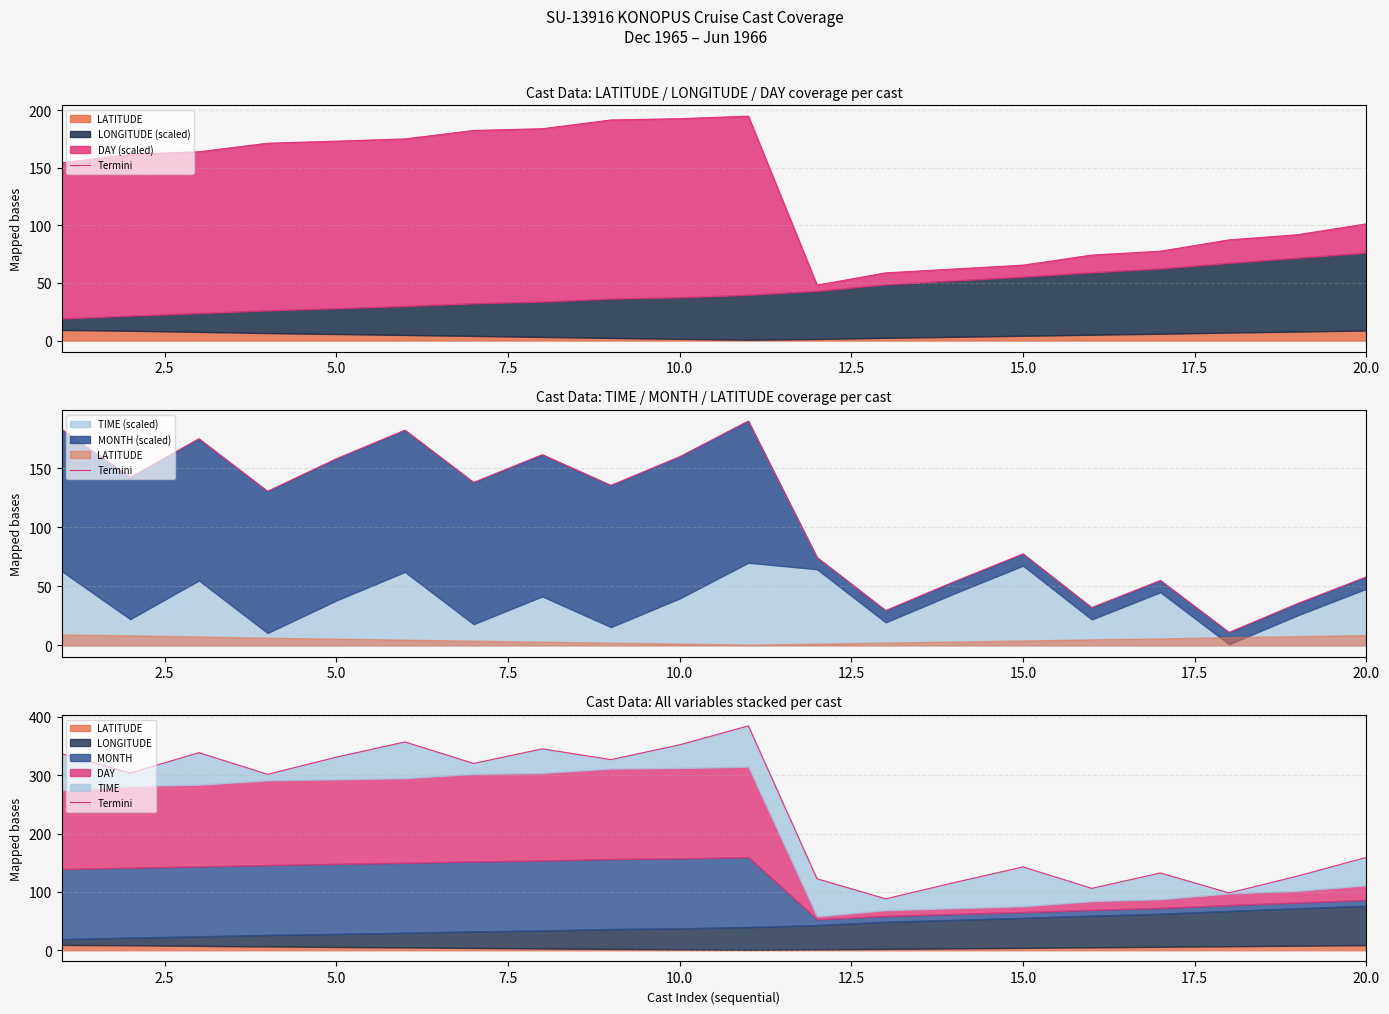

What is the smallest value displayed?

88.2